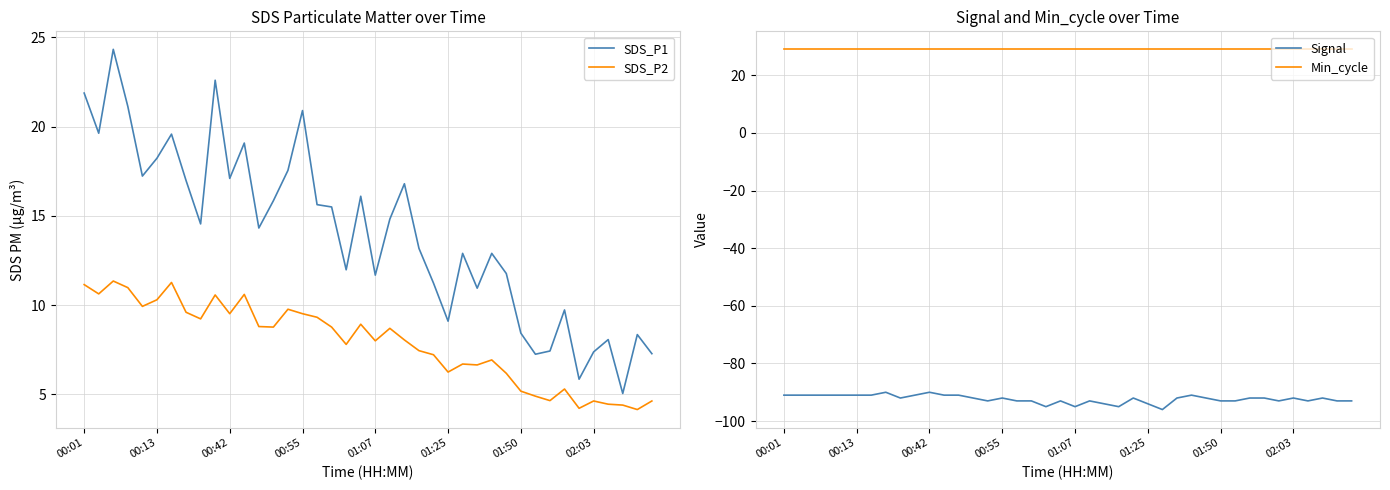

True or false: SDS_P1 has a value of 7.4 at 02:03.

True